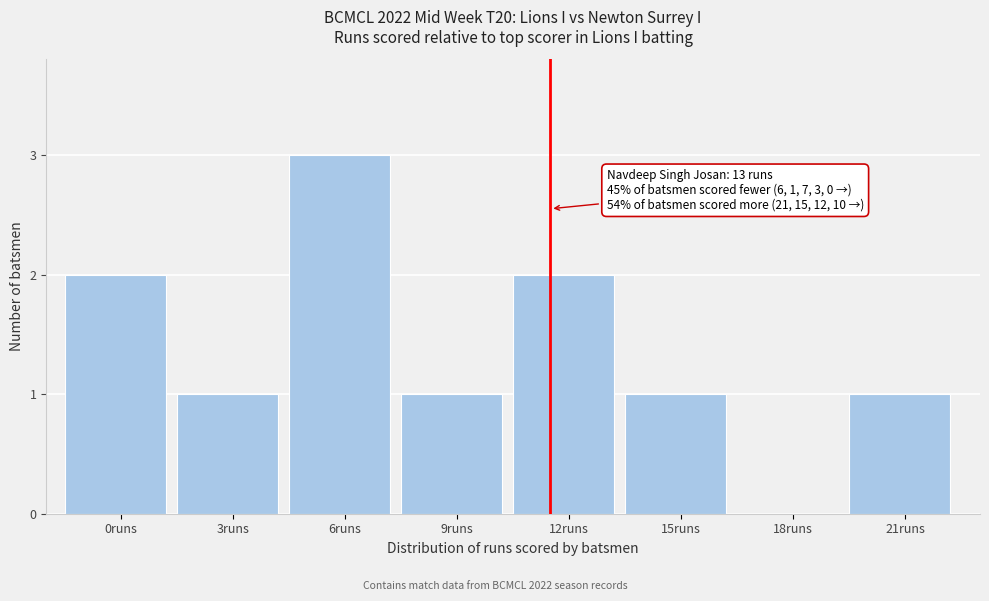

Reading left to right, list all the values displayed in this chart.

0runs=2	3runs=1	6runs=3	9runs=1	12runs=2	15runs=1	18runs=0	21runs=1